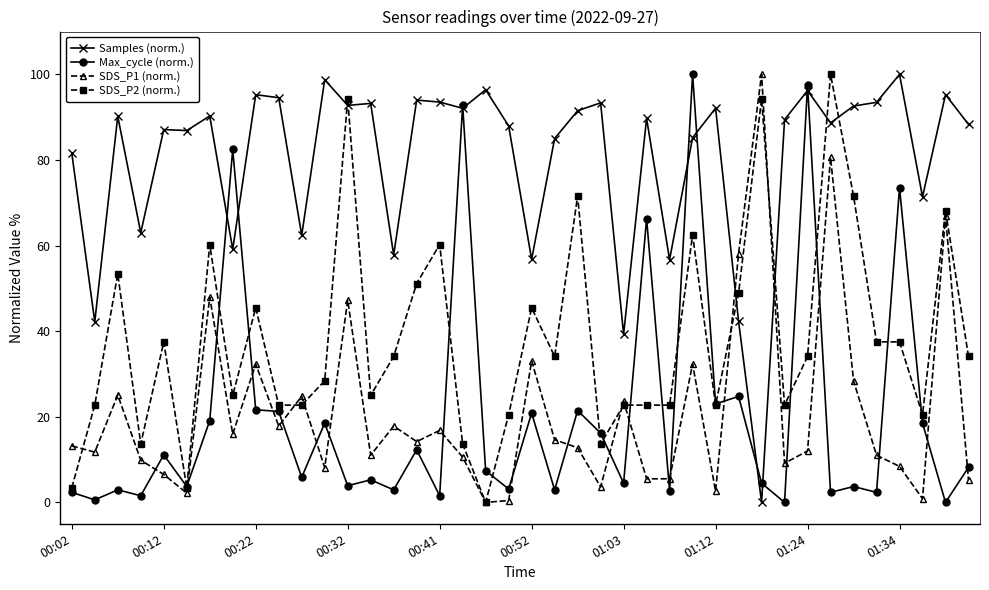

What is the value of the Max_cycle (norm.) point at the 15th from the left?

2.9